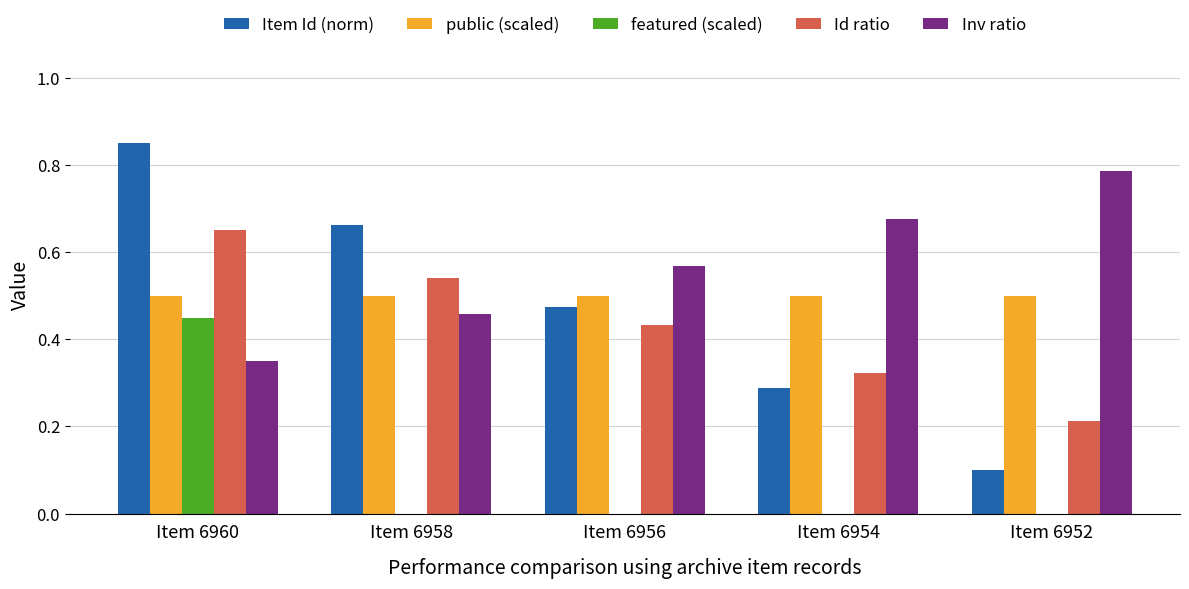

Are the bars horizontal?

No